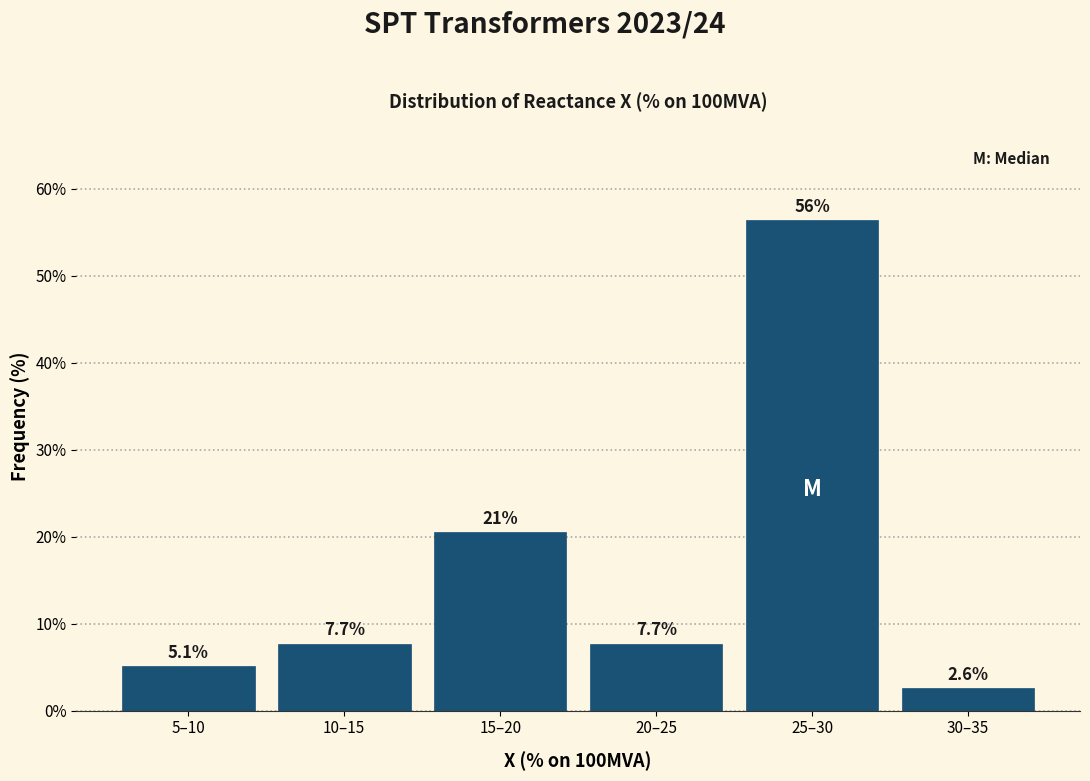

Reading right to left, what are all the values shown in this chart?

2.6	56.4	7.7	20.5	7.7	5.1